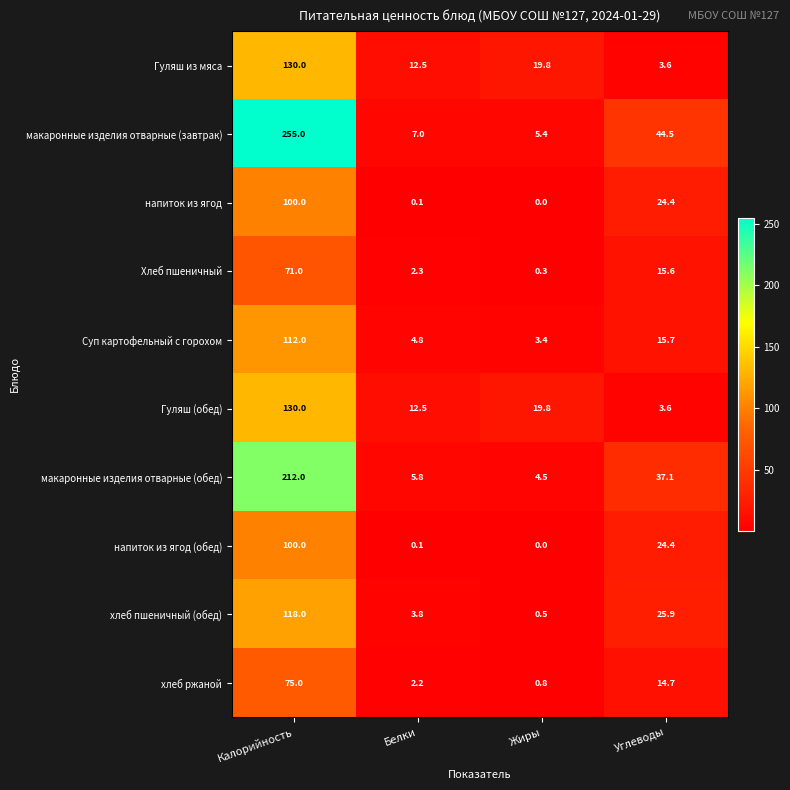

The value of Гуляш (обед) at Калорийность is 50.1. True or false?

False